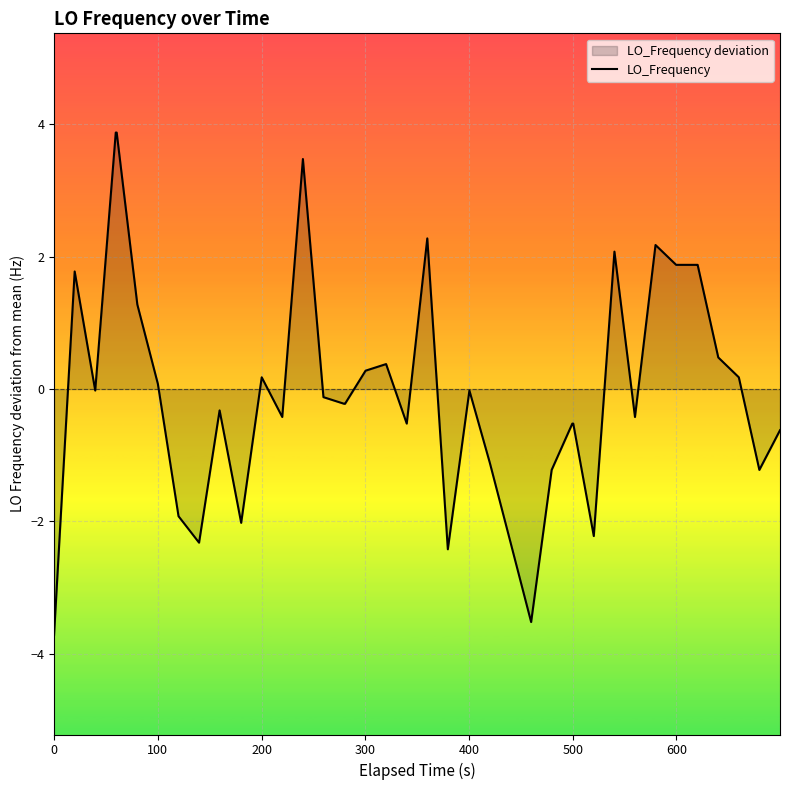

How many lines are shown in the chart?

1